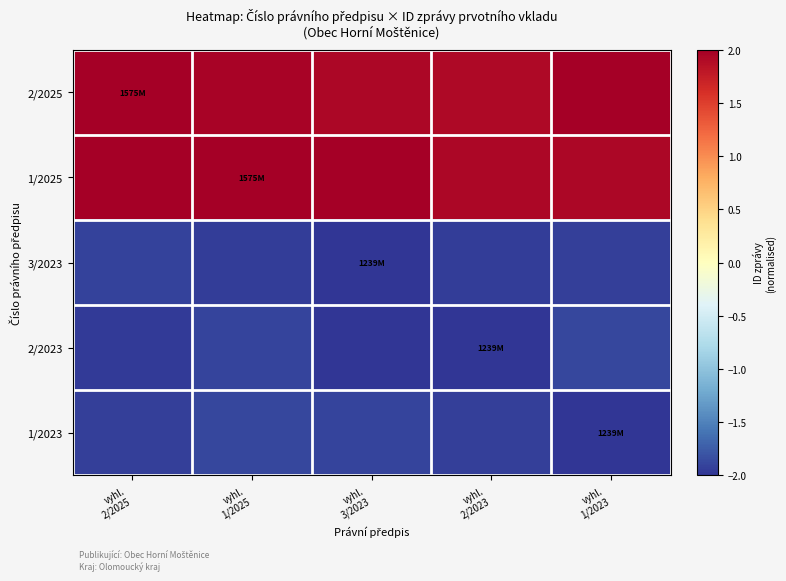

What is the minimum value shown in the chart?

-2.0